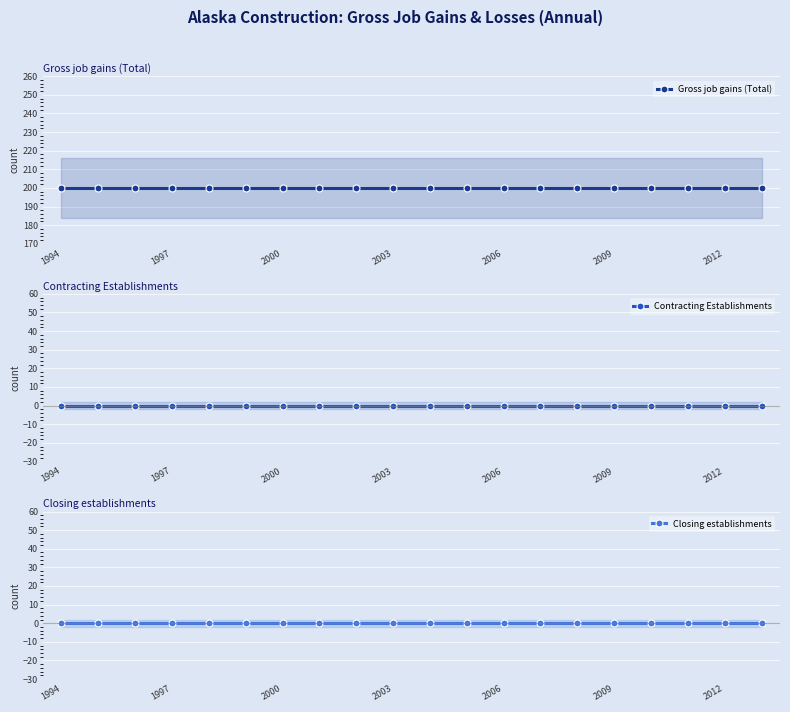

What is the difference between the highest and lowest values at 2009?

200